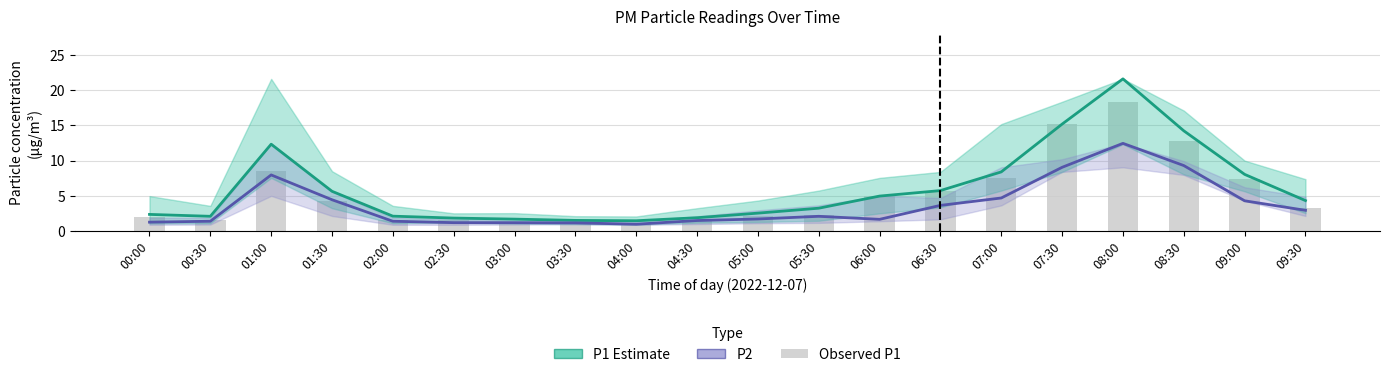

What is the smallest value displayed?

1.0